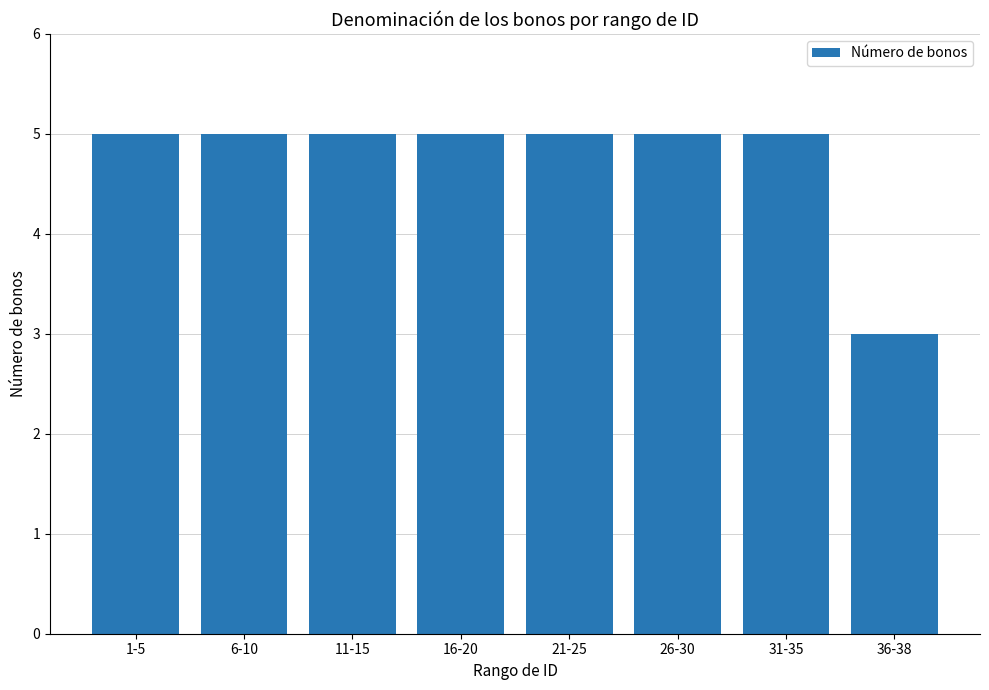

Read the value at 36-38.

3